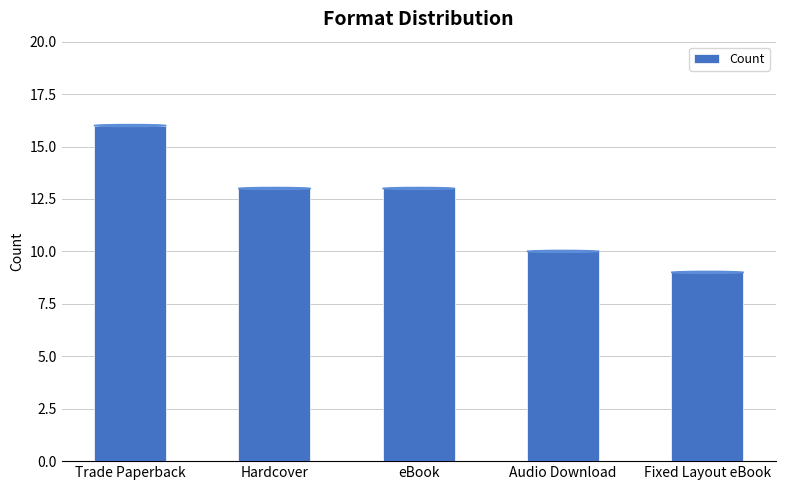

Which category has the lowest value across all series?

Fixed Layout eBook